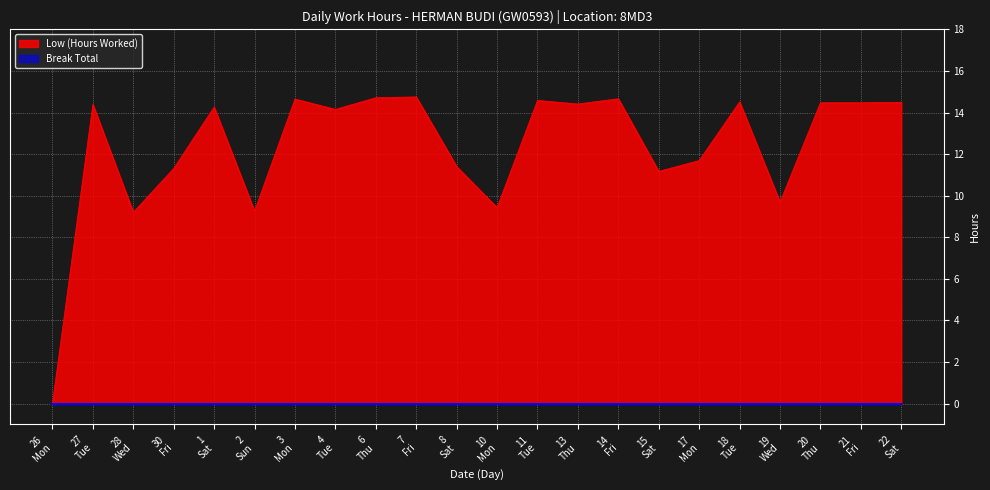

What is the difference between the values at 14 Fri and 7 Fri?

0.1